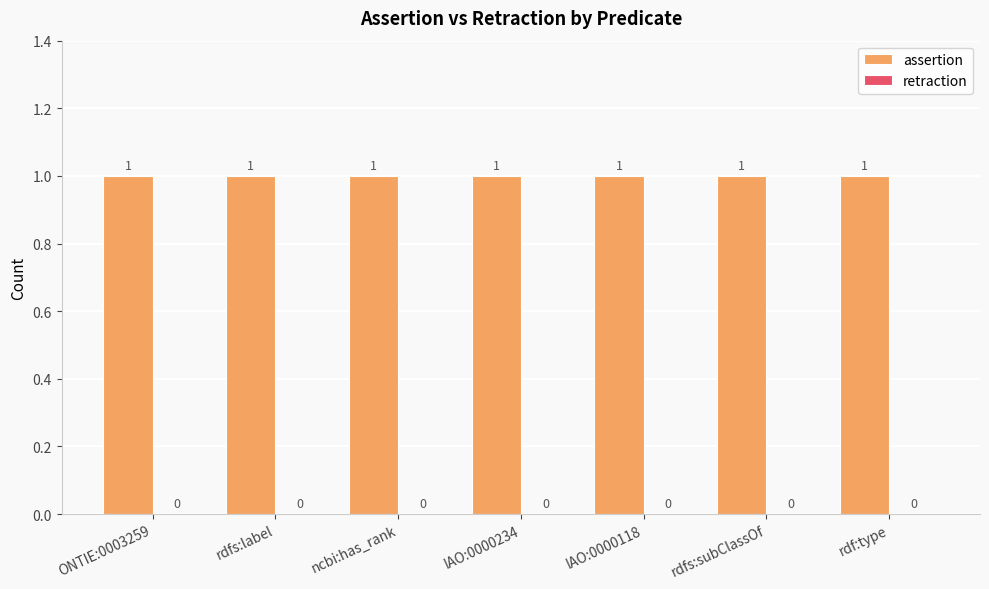

Which category has the lowest value across all series?

ONTIE:0003259